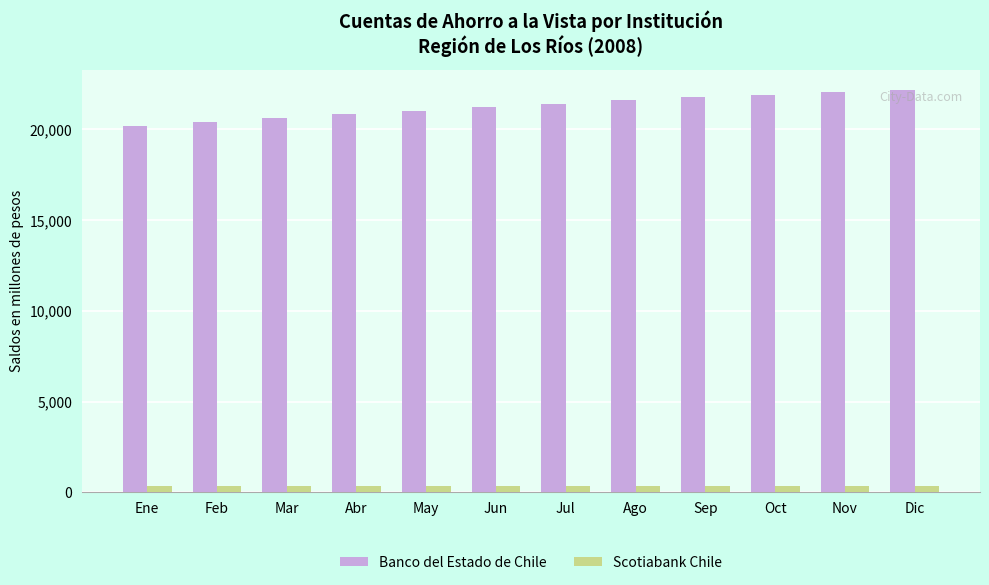

What is the value of the Scotiabank Chile bar at the 8th from the left?

329